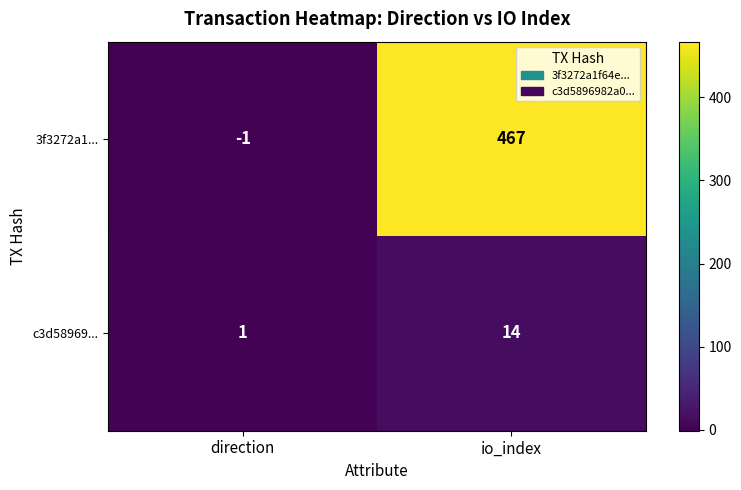

At which label is 3f3272a1... closest to 233?

direction